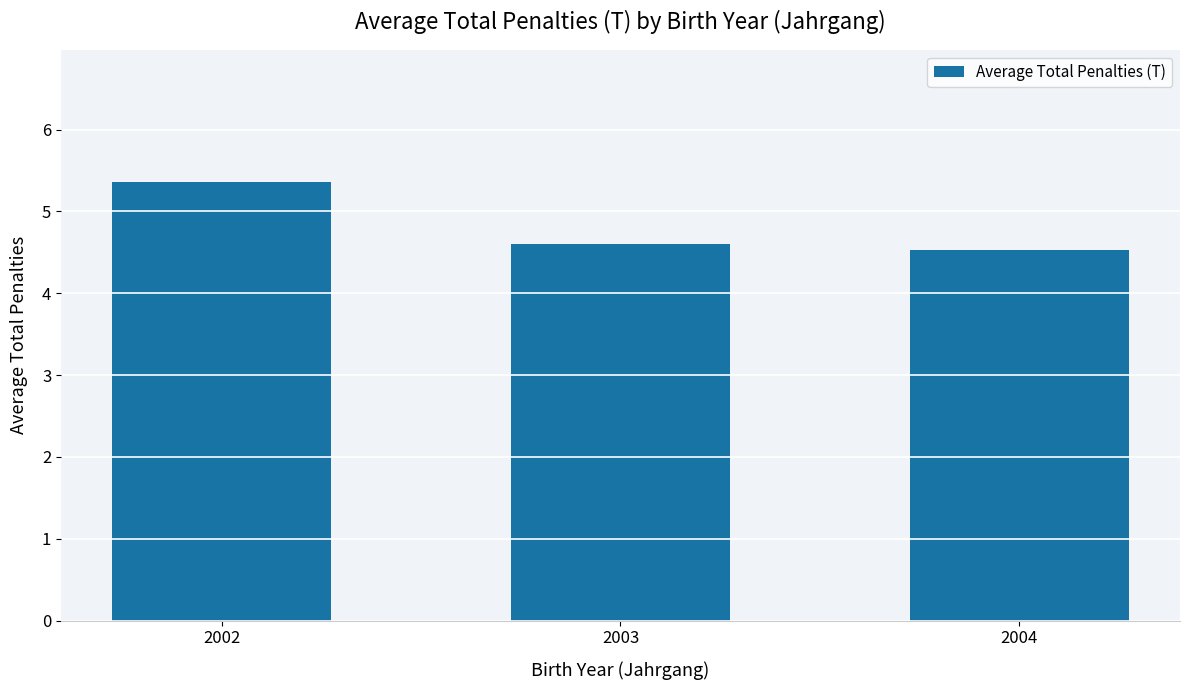

What is the sum of all values?

14.5